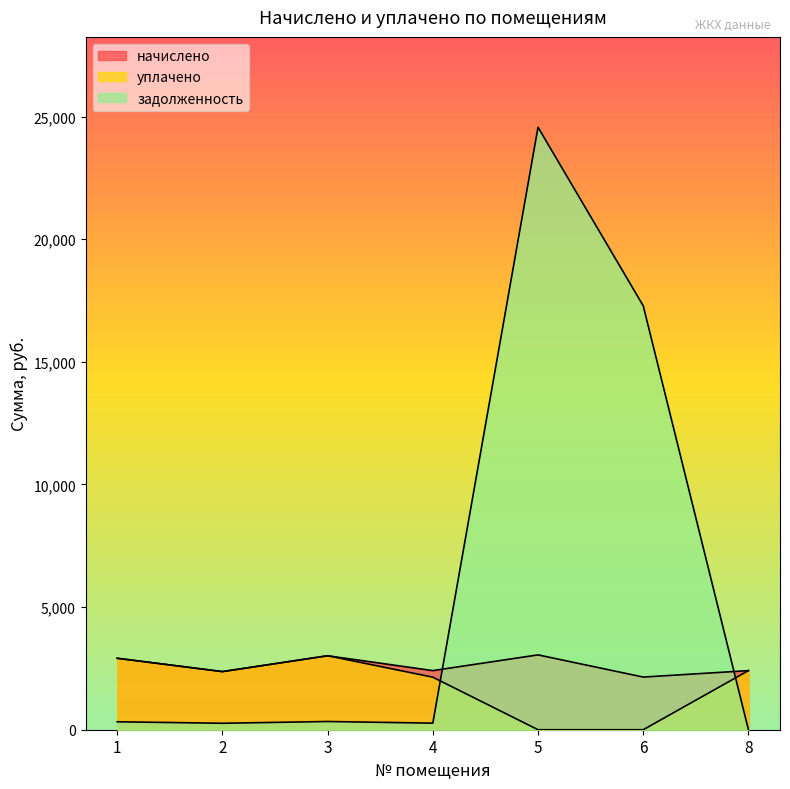

What is the total value across all series at 4?

4820.4